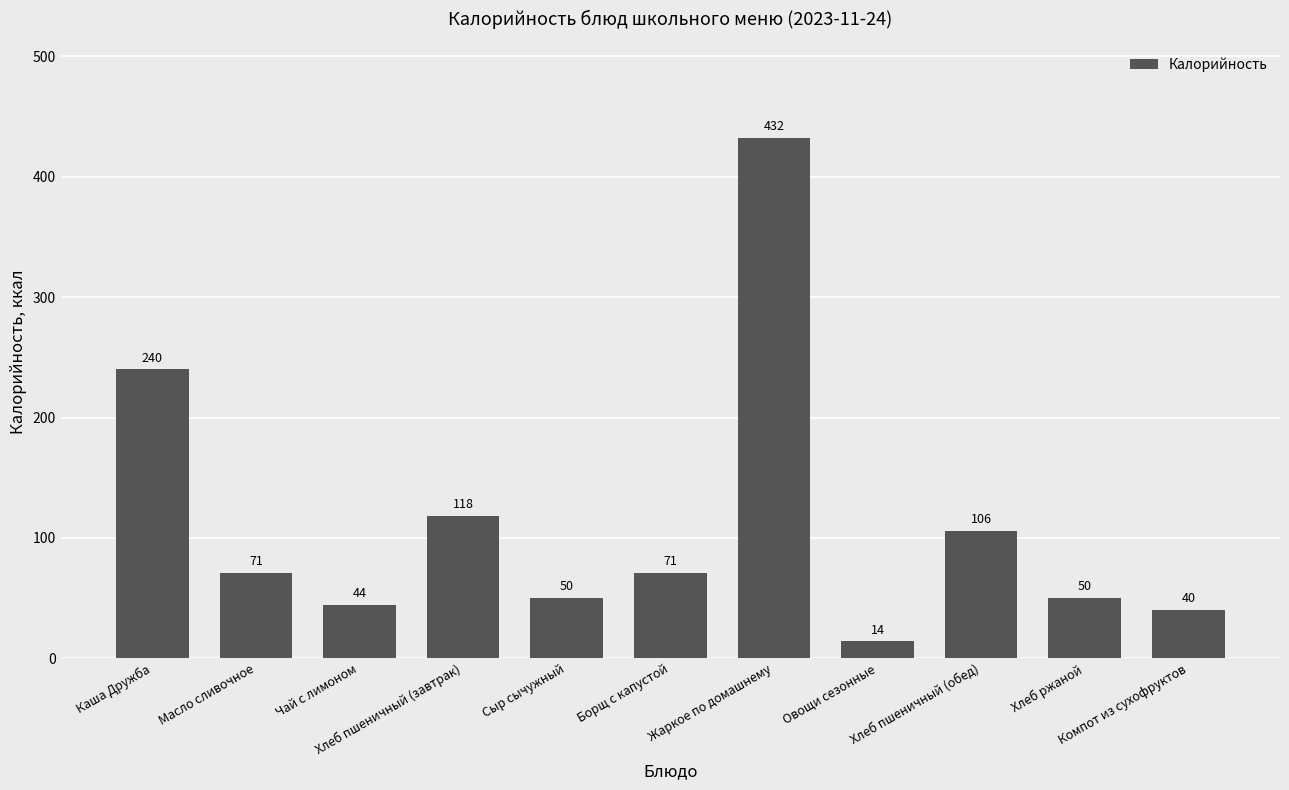

Between Хлеб пшеничный (обед) and Масло сливочное, which is larger?

Хлеб пшеничный (обед)